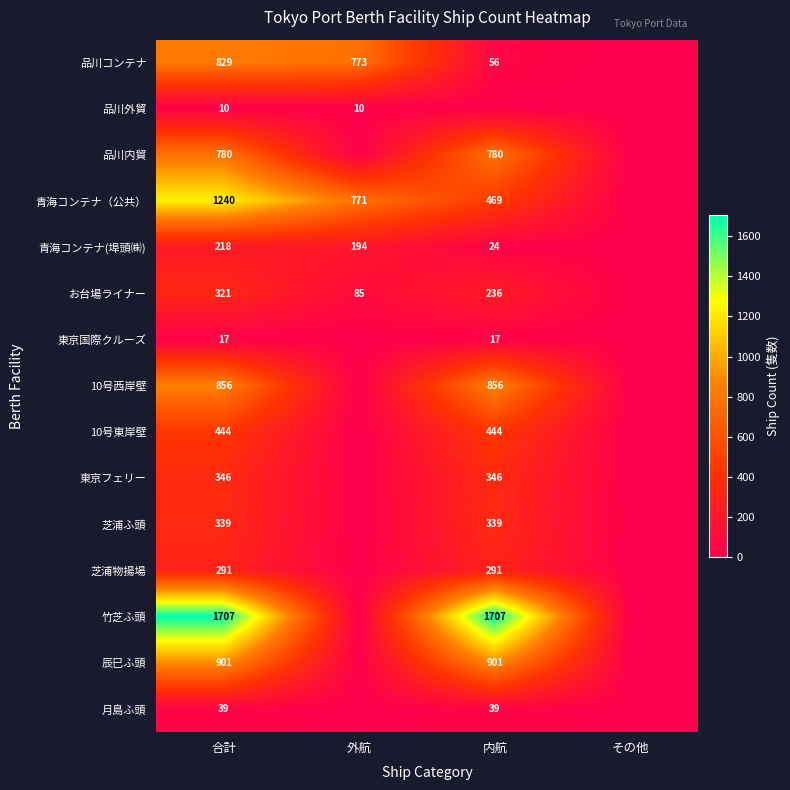

True or false: 東京フェリー has a value of 346 at 内航.

True